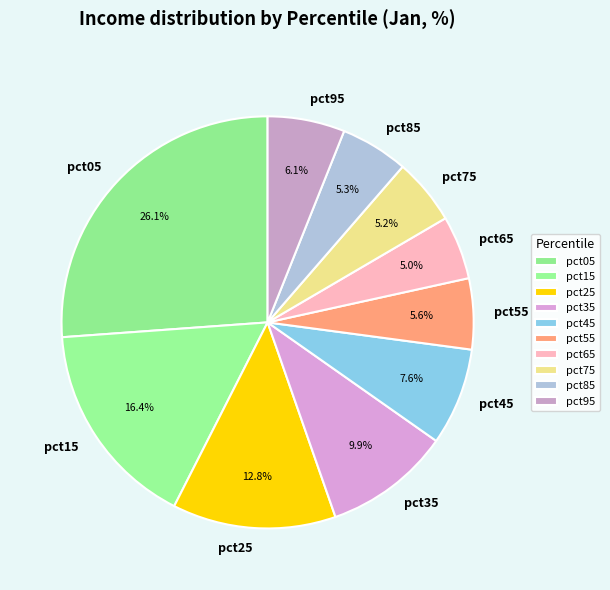

Does any single category account for the majority?

No